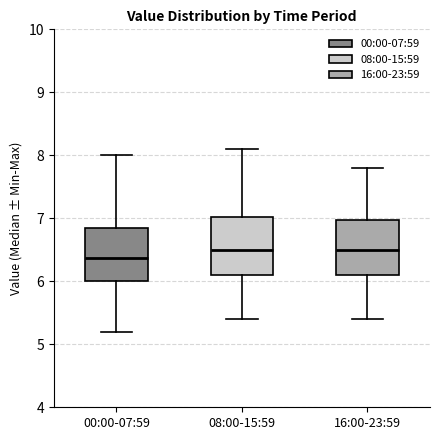

Reading left to right, read every box against the y-axis: the position of its median line, the range the box covers, and the ends of its whiskers. The values are not printed on the chart, so give them approximately, as read against the axis.

00:00-07:59: median 6.4, box 6.0 to 6.8, whiskers 5.2 to 8.0
08:00-15:59: median 6.5, box 6.1 to 7.0, whiskers 5.4 to 8.1
16:00-23:59: median 6.5, box 6.1 to 7.0, whiskers 5.4 to 7.8